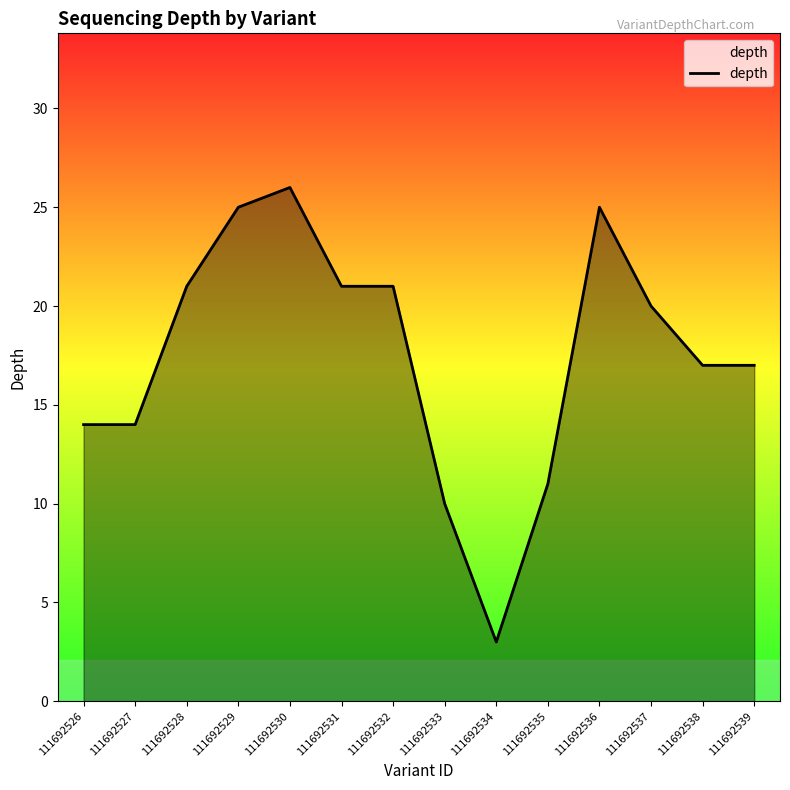

What is the difference between the second highest and second lowest values?

15